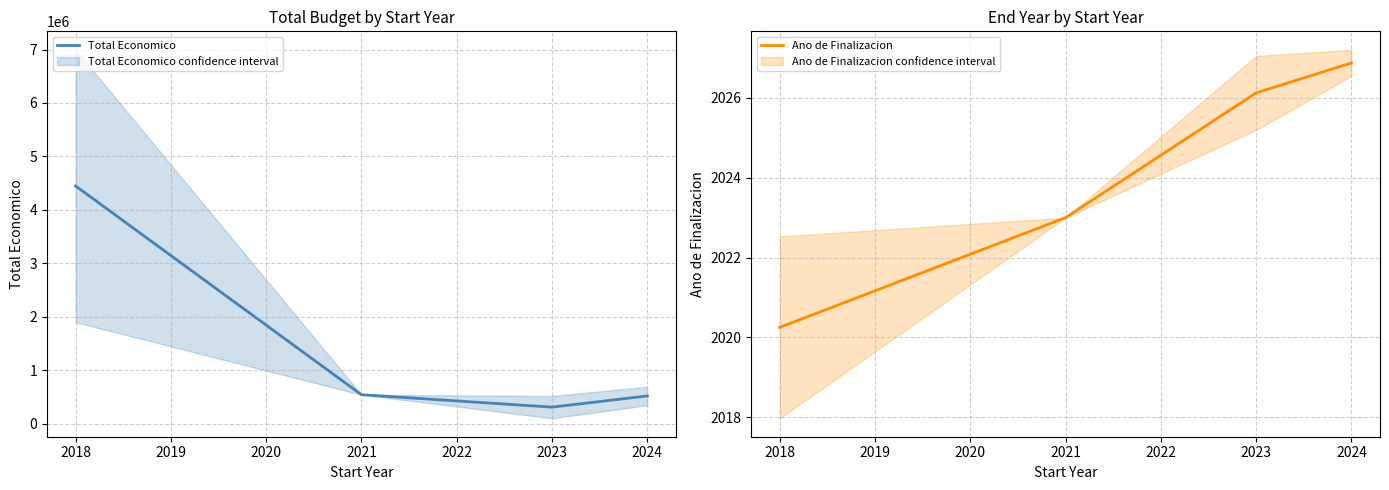

How many categories are shown in the chart?

4